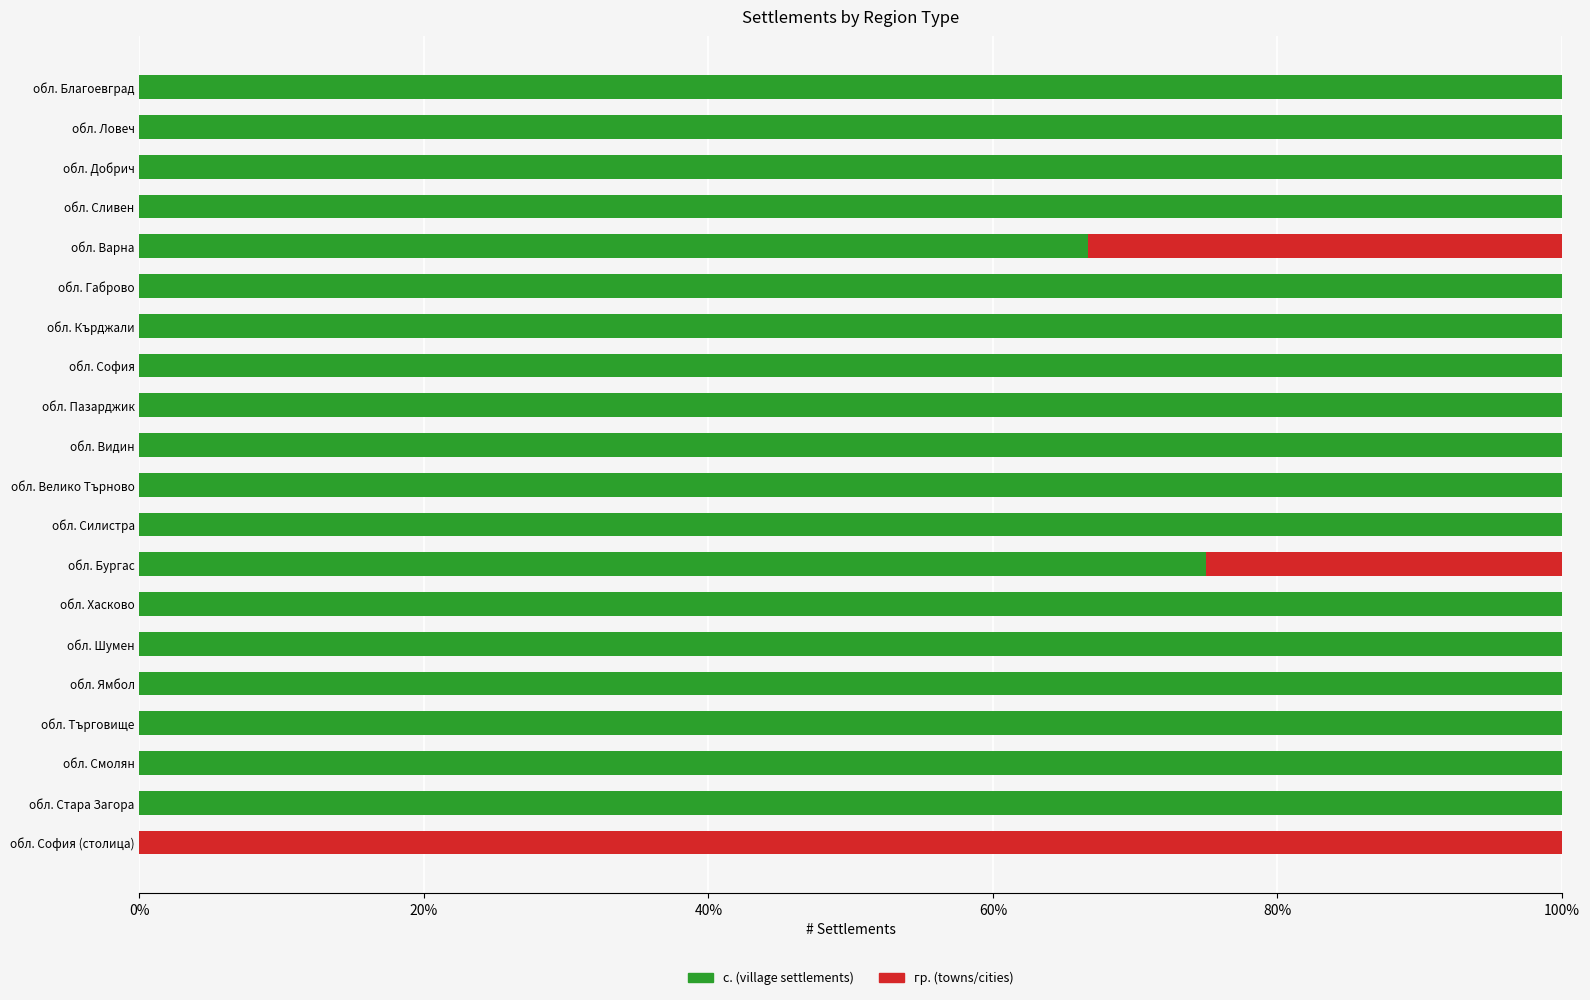

What is the total value across all series at обл. София?

100.0